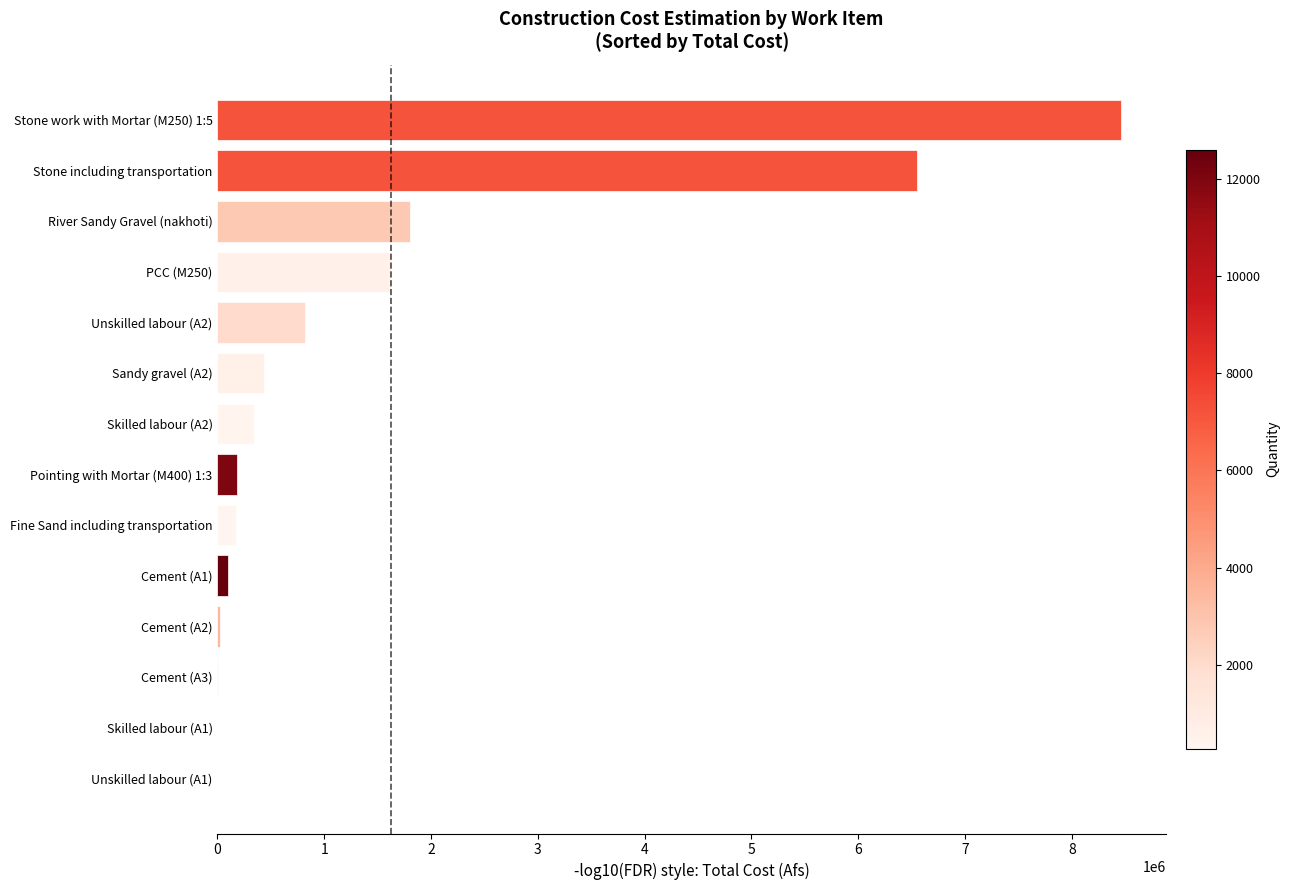

What value does the data have at Stone including transportation?

6552000